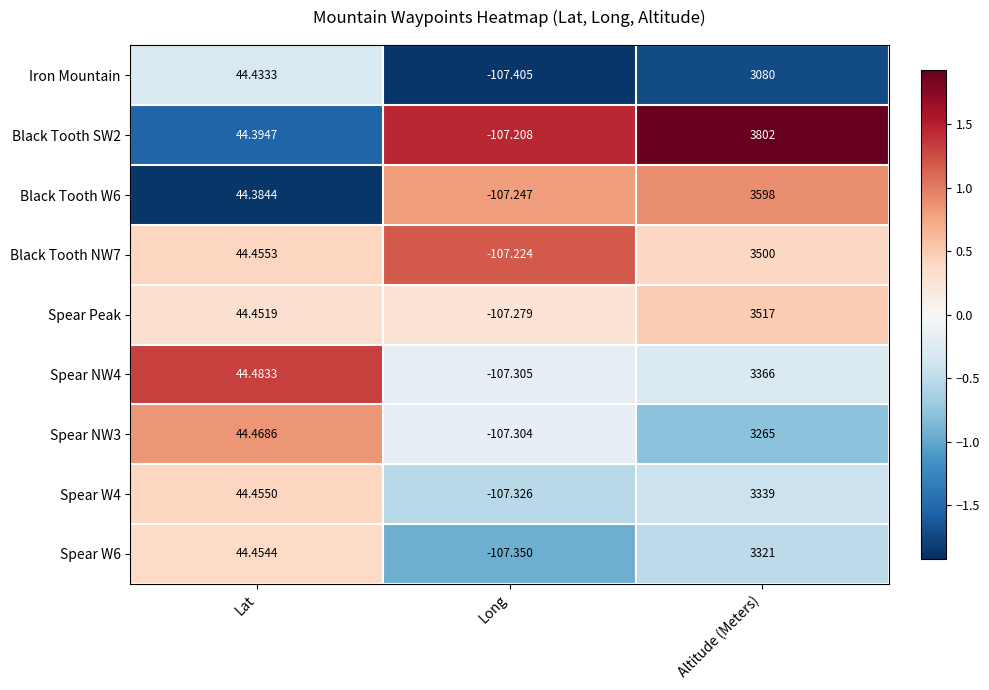

List the labels in order of Spear W6 value, smallest first.

Long, Lat, Altitude (Meters)